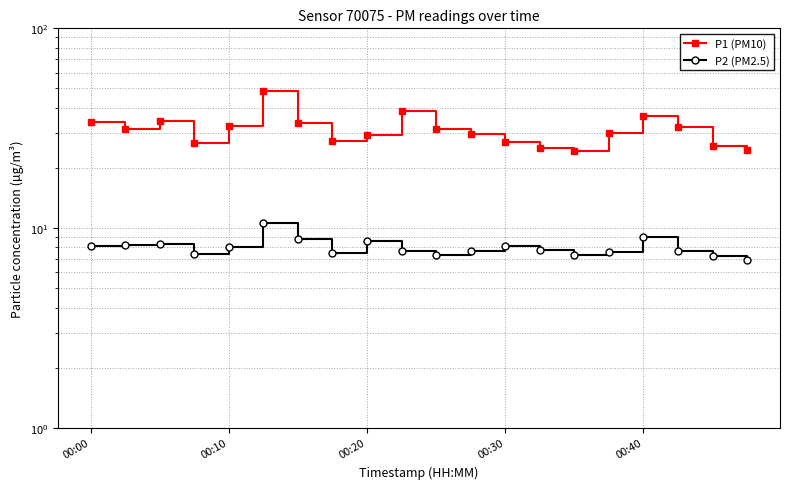

What position from the right is 6?

14